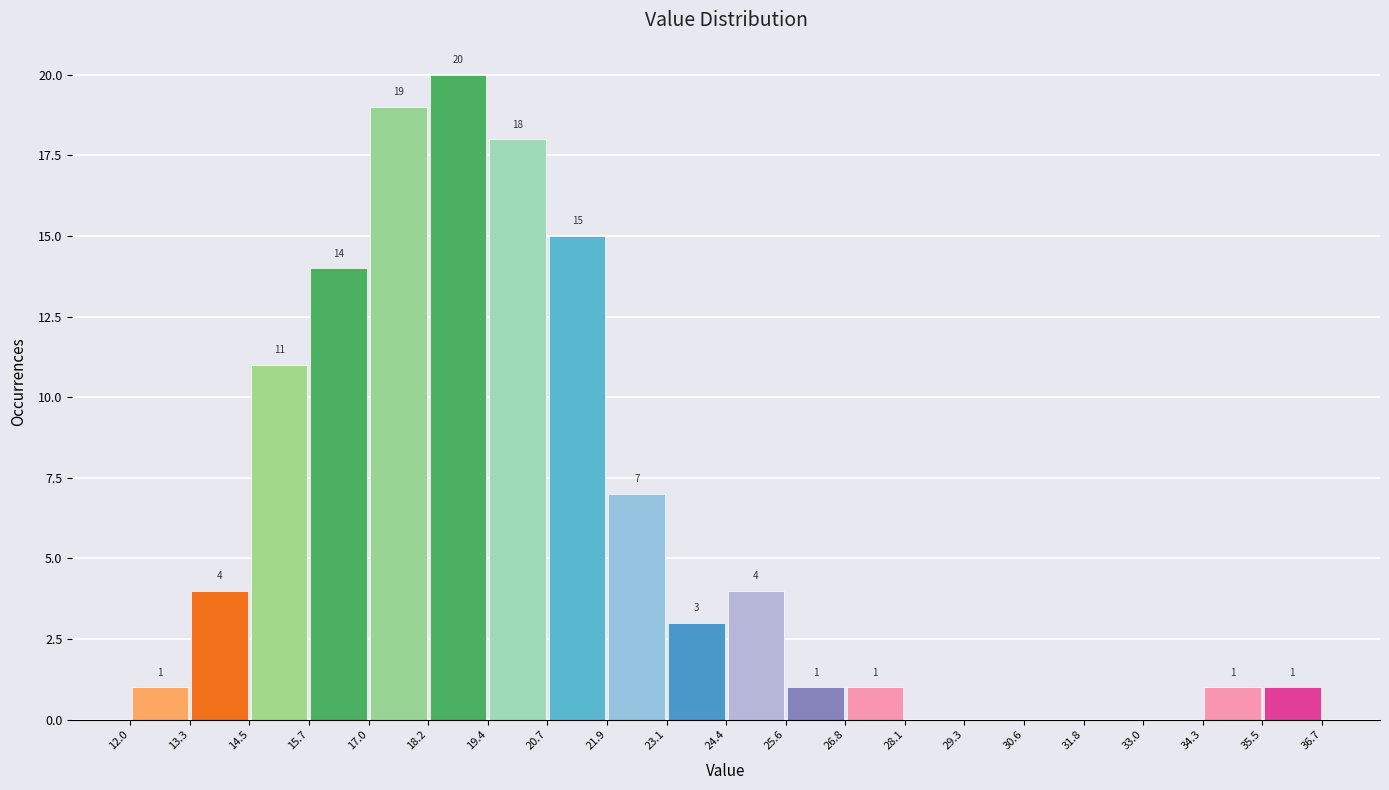

Over which range of the x-axis is the bar tallest?

18.2 to 19.4